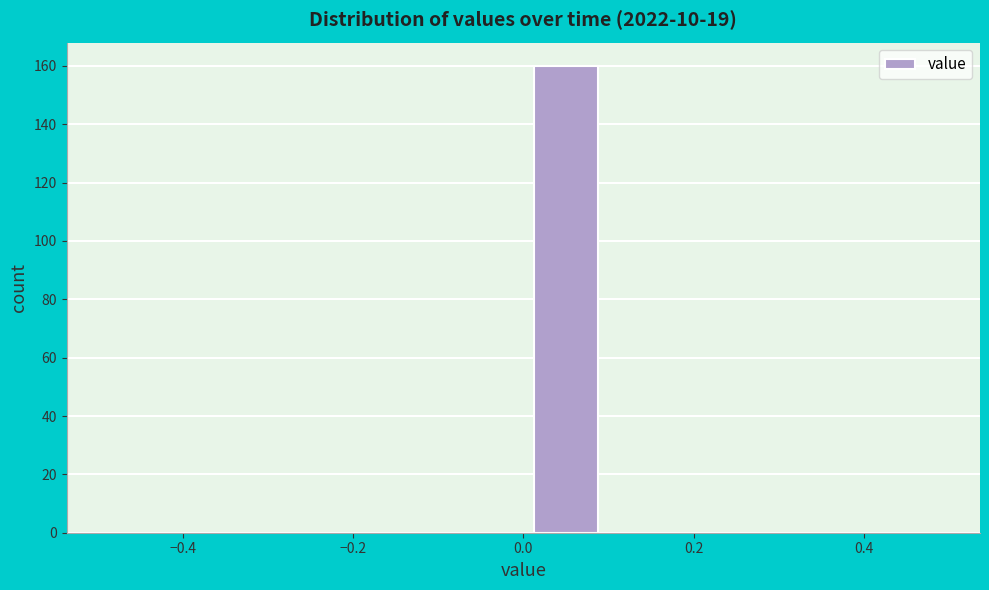

Which range on the x-axis has the tallest bar?

0.0 to 0.1